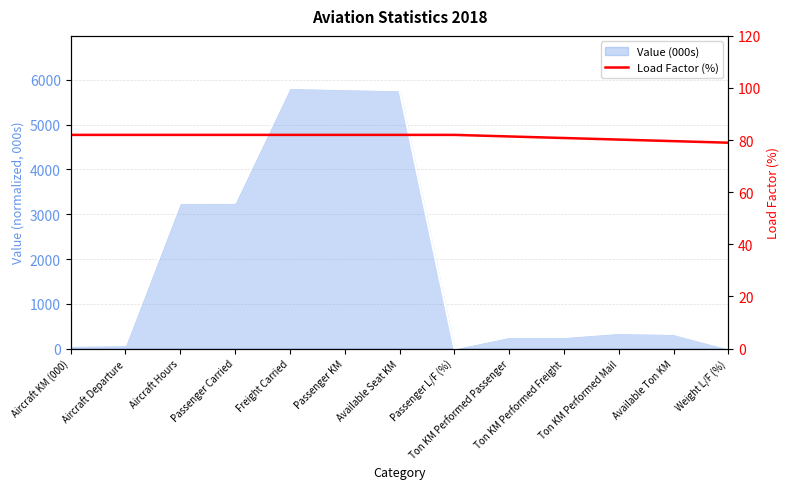

What is the label of the 12th point from the right?

Aircraft Departure